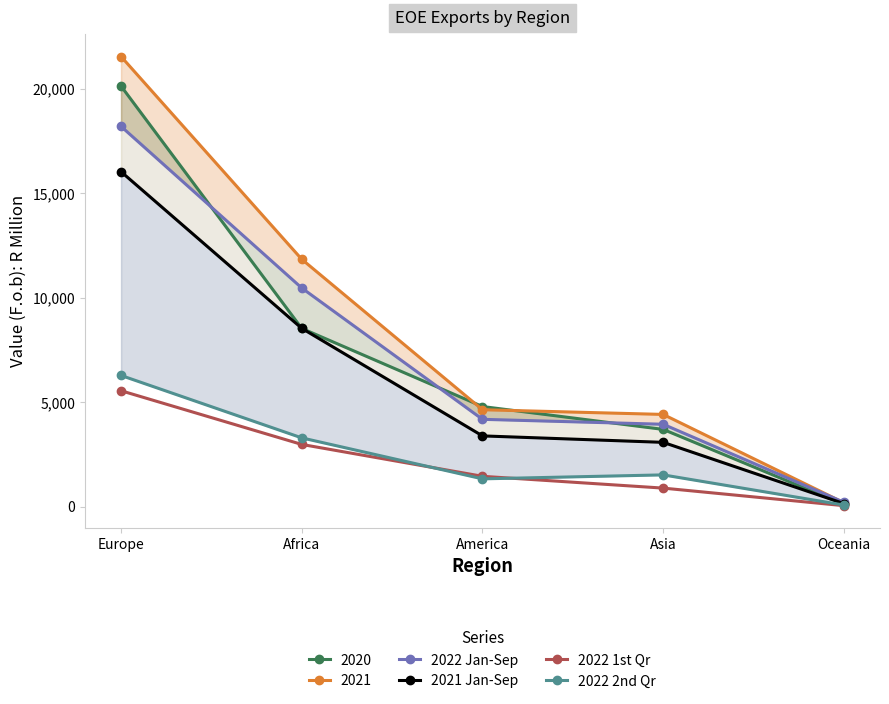

At which category does 2022 2nd Qr reach its first local valley?

America